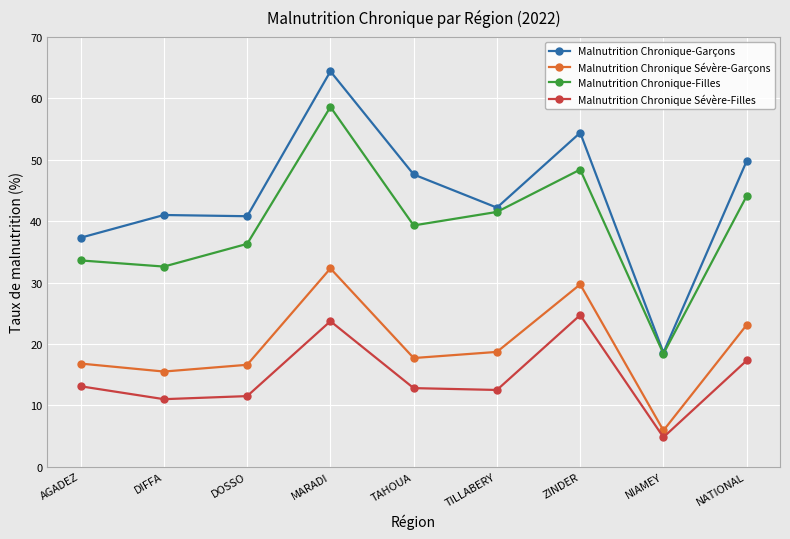

True or false: Malnutrition Chronique Sévère-Garçons has more than 1 interior local peaks.

True